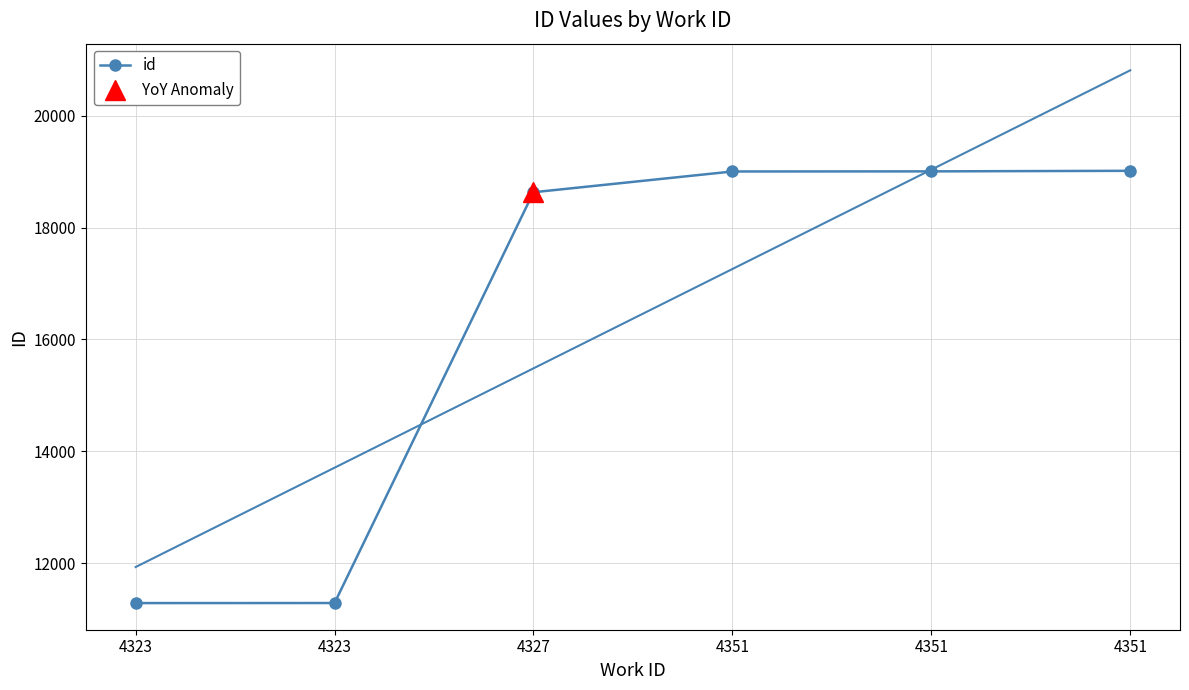

How many data points are above 19001?

2